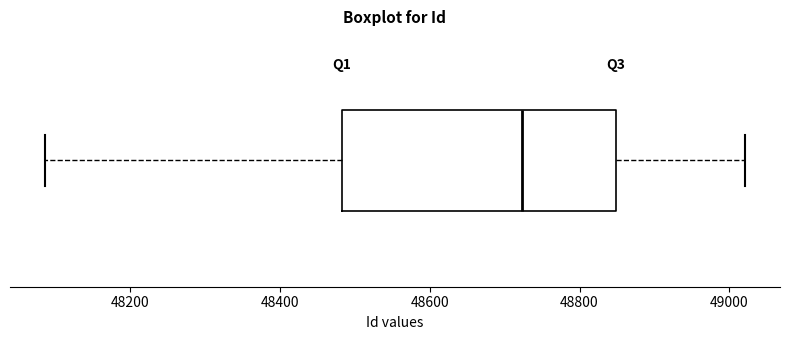

Where is the right edge of the box on the x-axis? The values are not printed on the chart, so give them approximately, as read against the axis.

48840